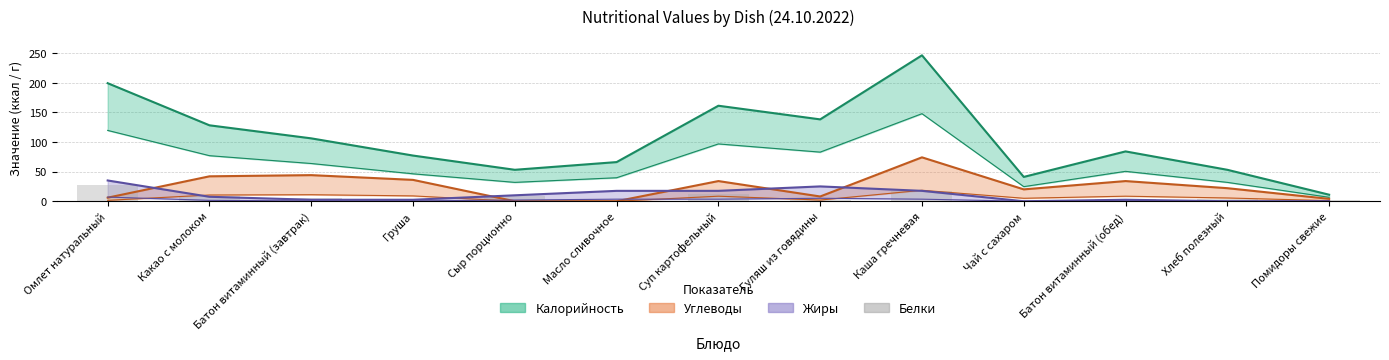

Reading left to right, extract all data points from this chart.

Омлет натуральный=28	Какао с молоком=8	Батон витаминный (завтрак)=6	Груша=2	Сыр порционно=8	Масло сливочное=0	Суп картофельный=12	Гуляш из говядины=2	Каша гречневая=18	Чай с сахаром=0	Батон витаминный (обед)=4	Хлеб полезный=4	Помидоры свежие=2